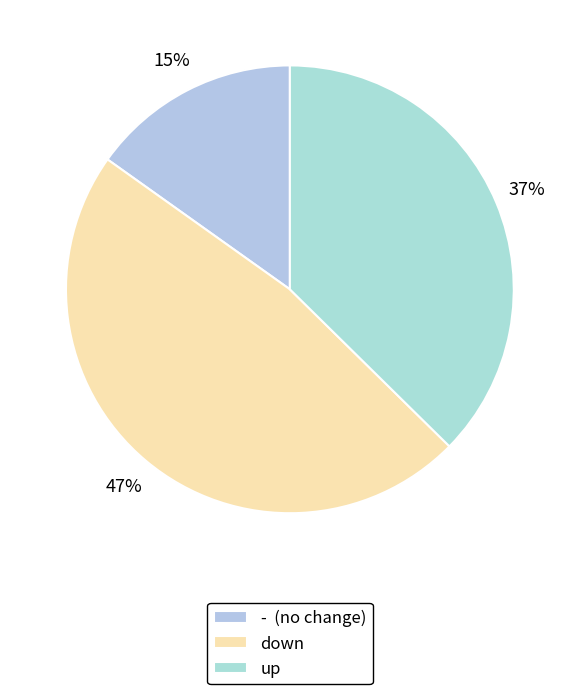

What portion of the pie excludes up?

62.6%